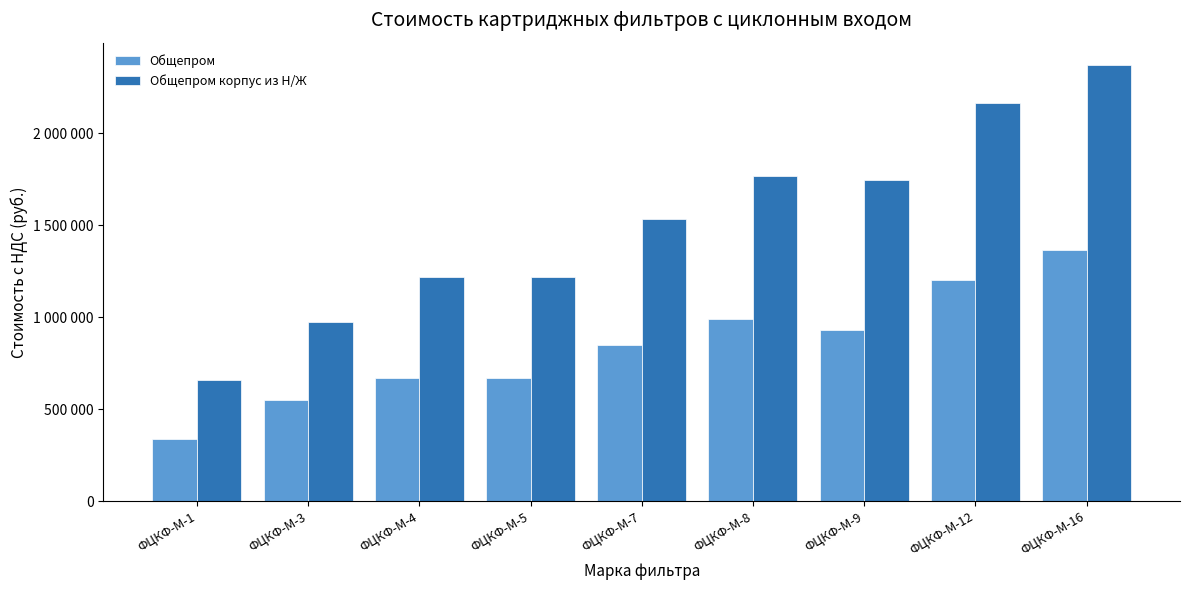

What are all the series names shown in the legend?

Общепром, Общепром корпус из Н/Ж